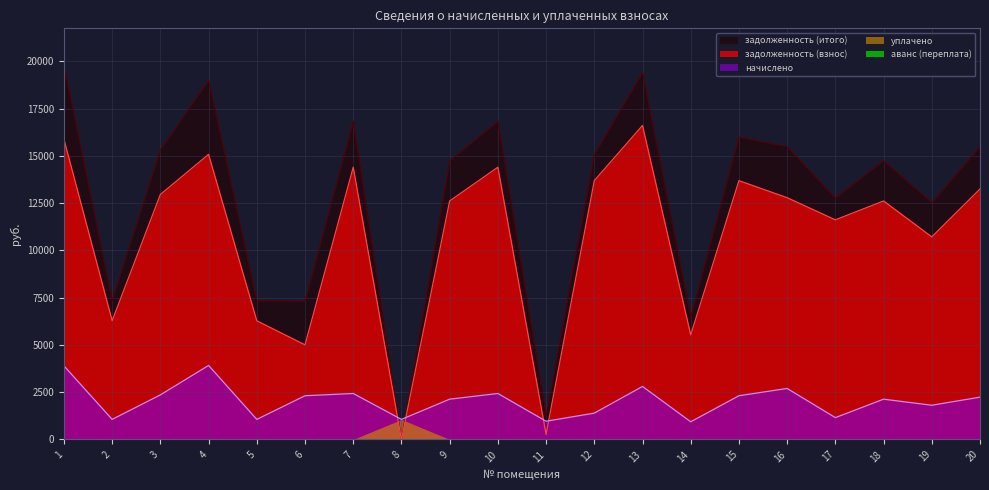

What is the value of the задолженность (взнос) point at the 2nd from the left?

6278.4